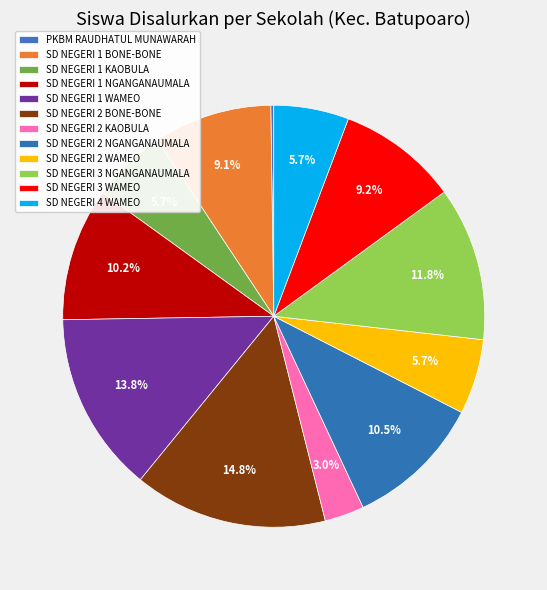

What percentage is NOT represented by SD NEGERI 4 WAMEO?

94.3%